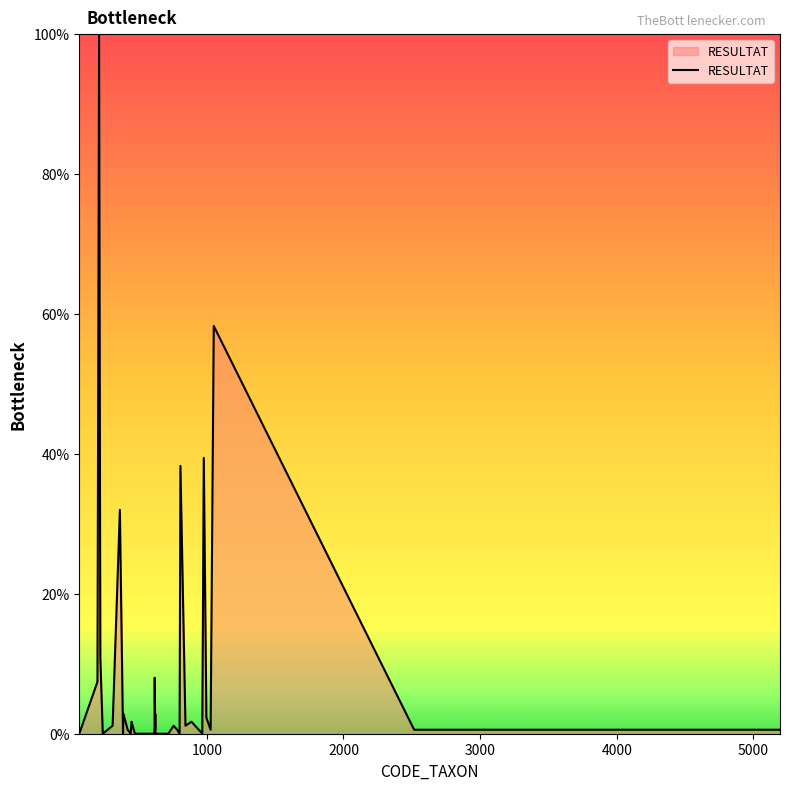

What is the maximum value shown in the chart?

100.0